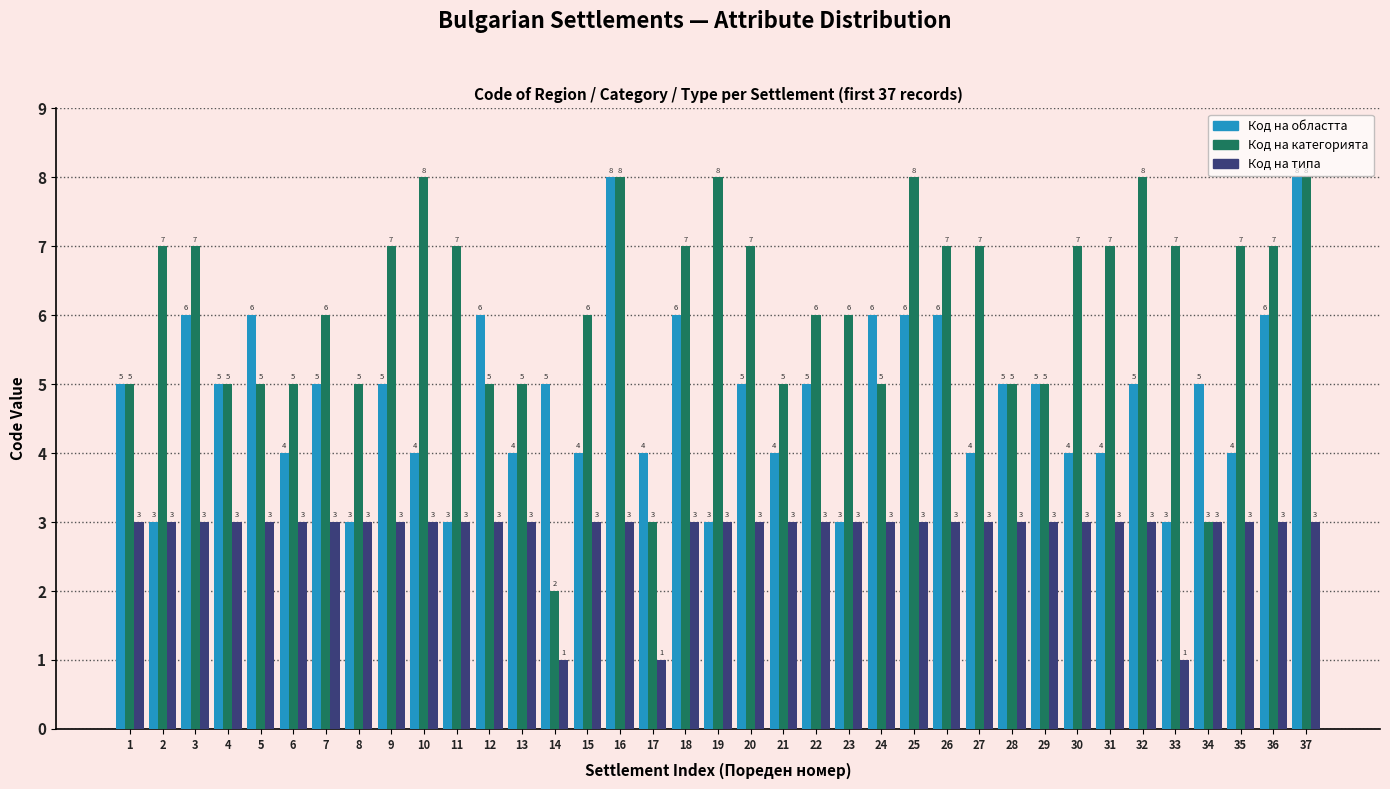

What is the minimum value shown in the chart?

1